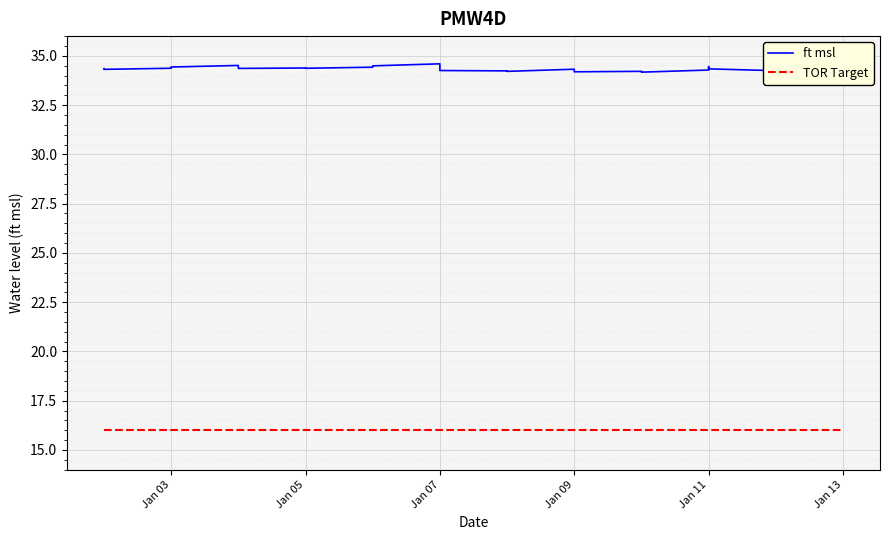

What is the value of the TOR Target point at the 31st from the left?

16.0